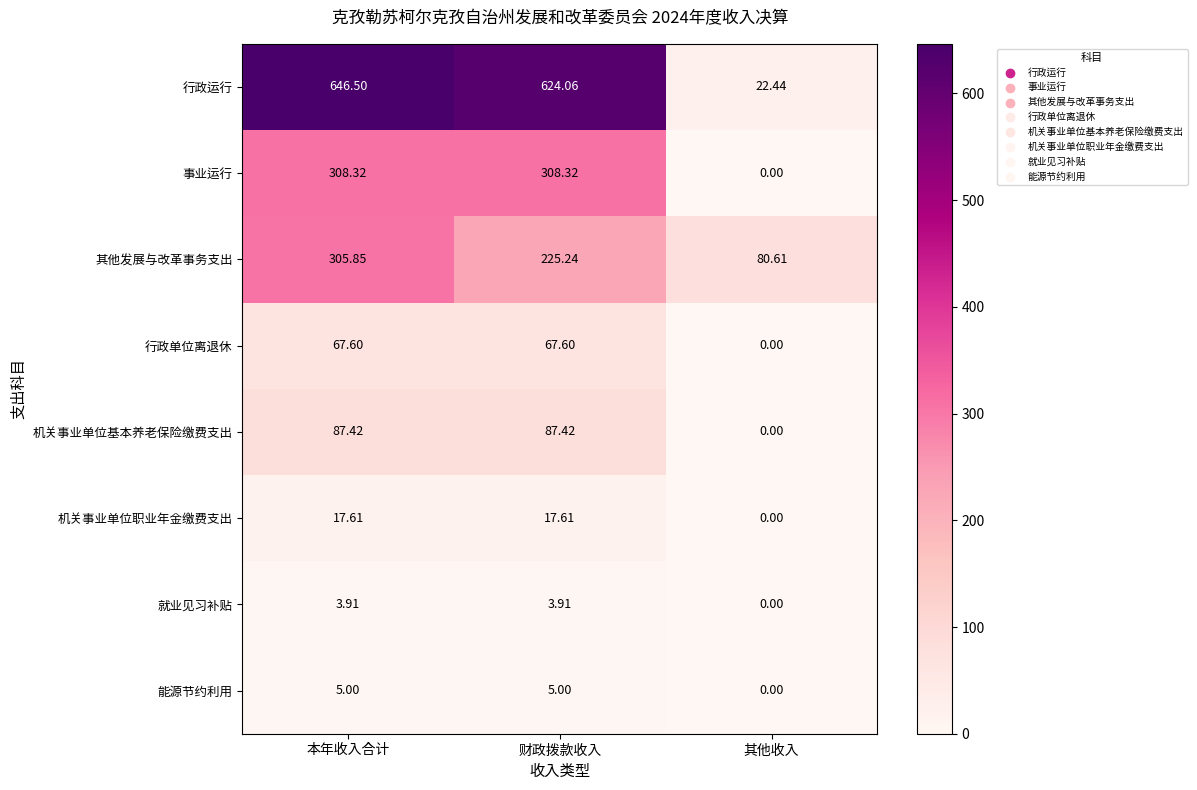

Which series has the largest range (max minus min)?

行政运行